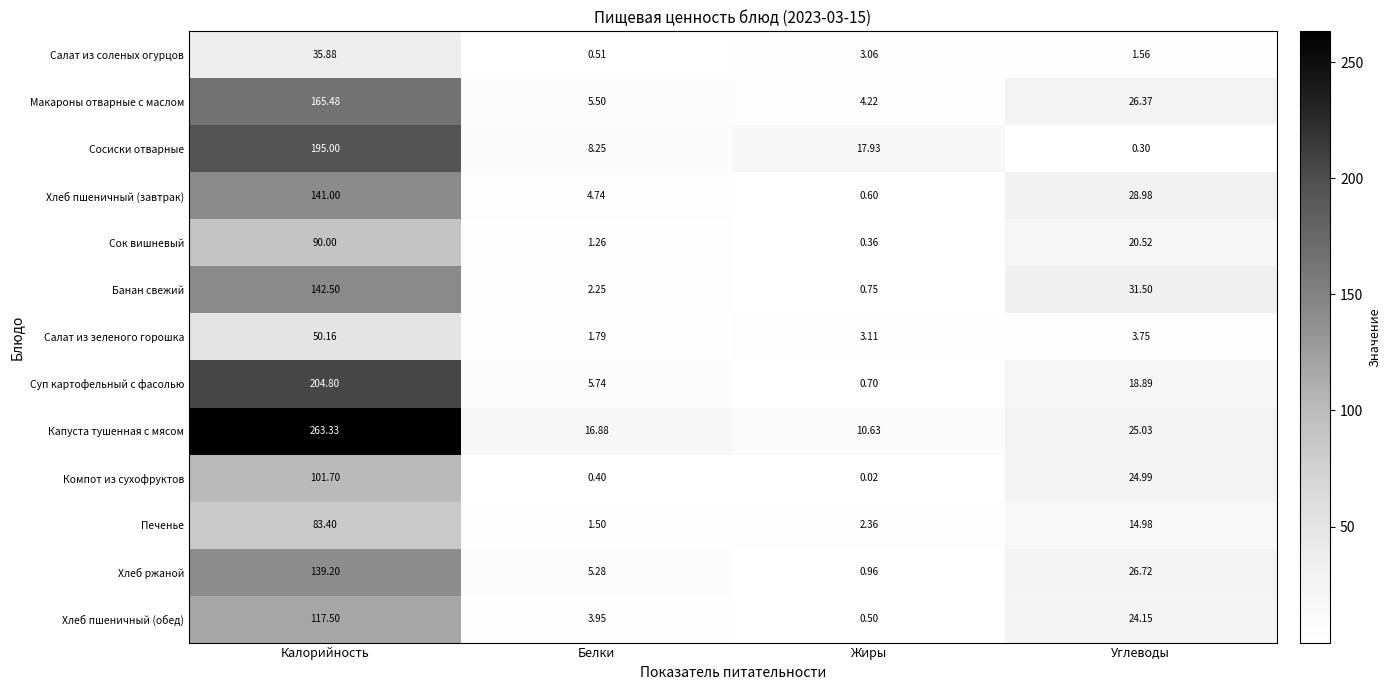

At which label does Макароны отварные с маслом first exceed 26?

Калорийность